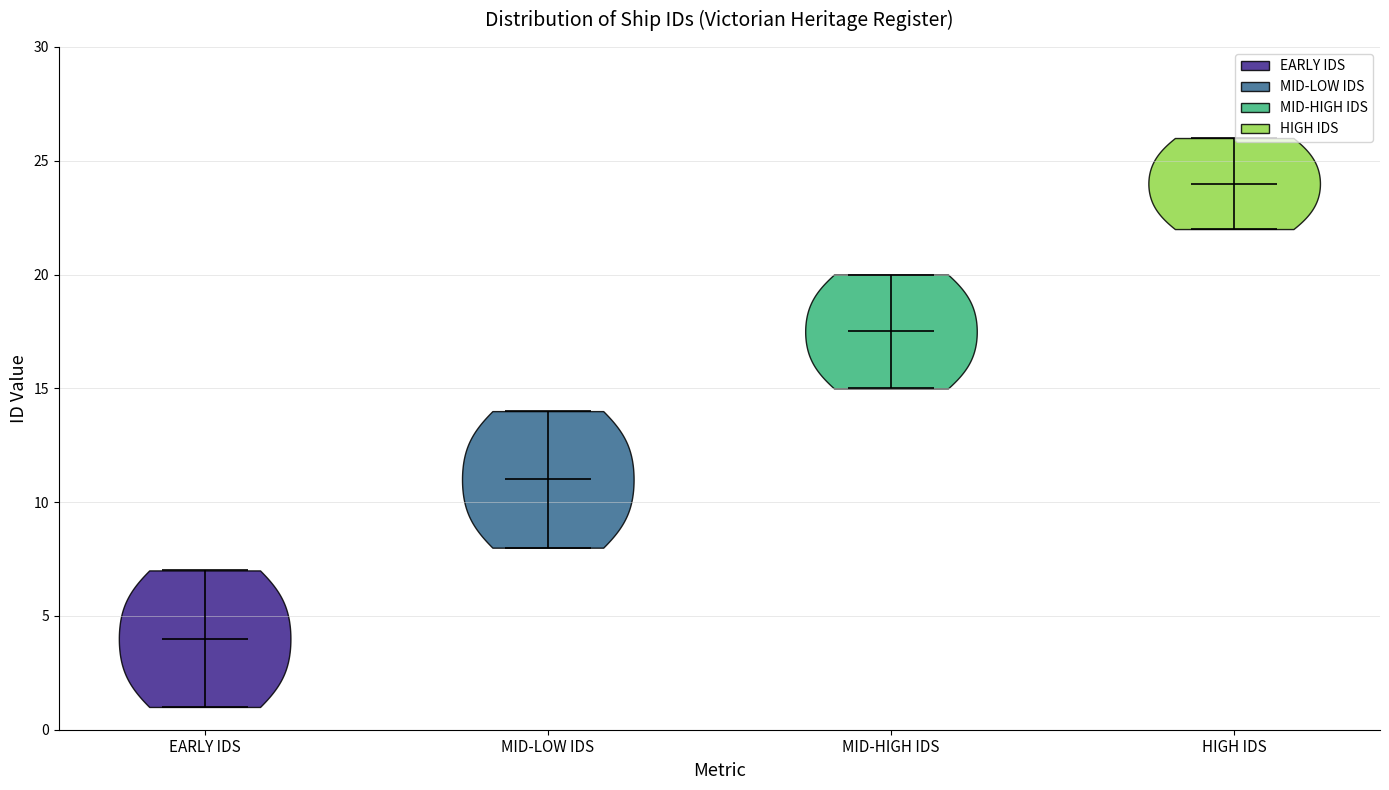

Which violin has the lowest median line?

EARLY IDS